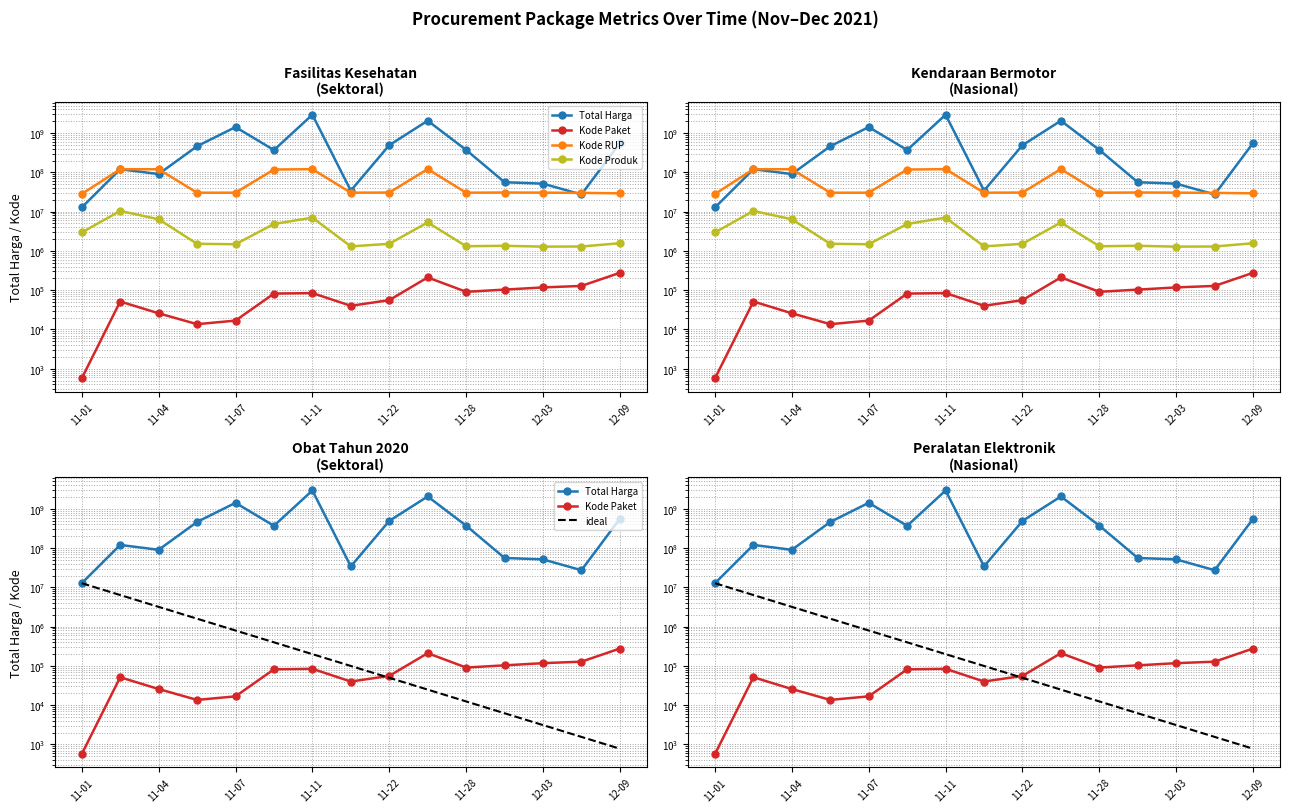

True or false: Kode Produk and Total Harga intersect in this chart.

False